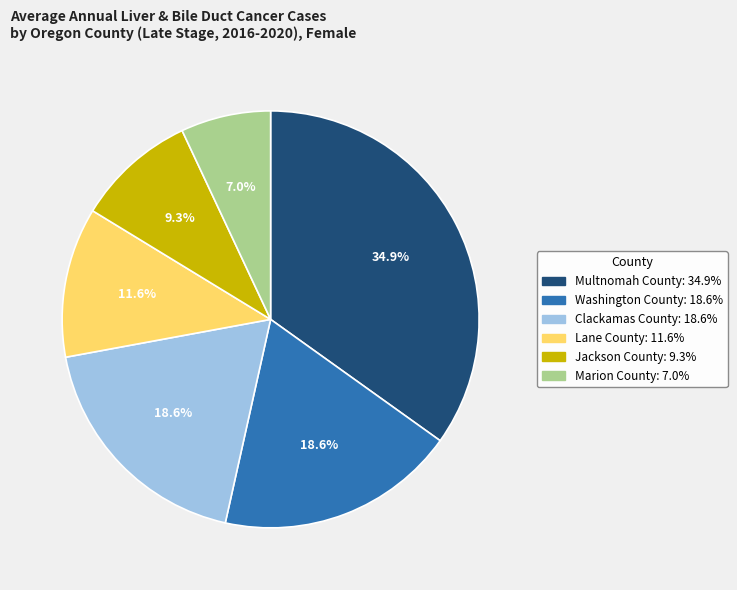

To the nearest percent, what percentage of the pie is Washington County?

19%